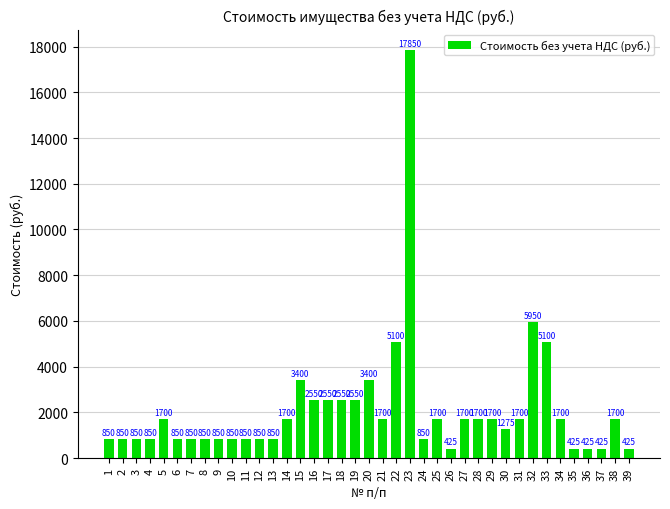

Reading left to right, list all the values displayed in this chart.

1=850	2=850	3=850	4=850	5=1700	6=850	7=850	8=850	9=850	10=850	11=850	12=850	13=850	14=1700	15=3400	16=2550	17=2550	18=2550	19=2550	20=3400	21=1700	22=5100	23=17850	24=850	25=1700	26=425	27=1700	28=1700	29=1700	30=1275	31=1700	32=5950	33=5100	34=1700	35=425	36=425	37=425	38=1700	39=425